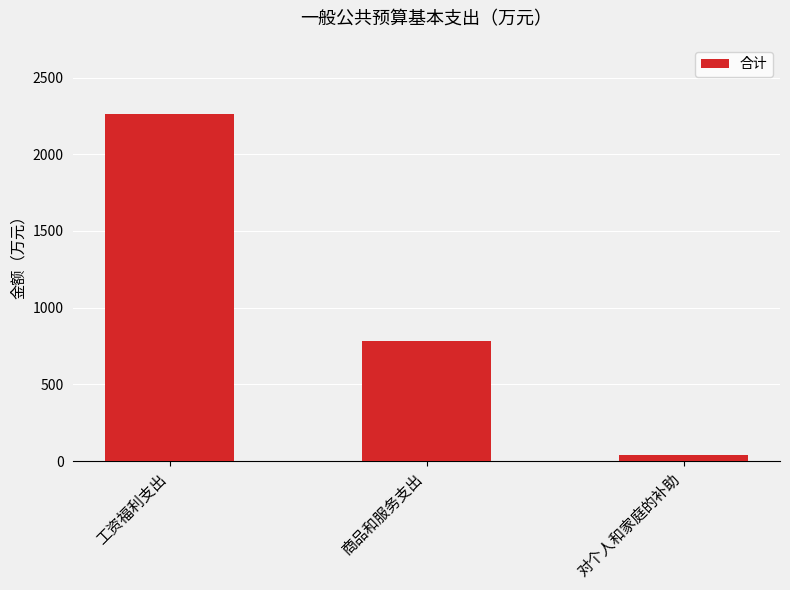

Rank the categories by value from highest to lowest.

工资福利支出, 商品和服务支出, 对个人和家庭的补助